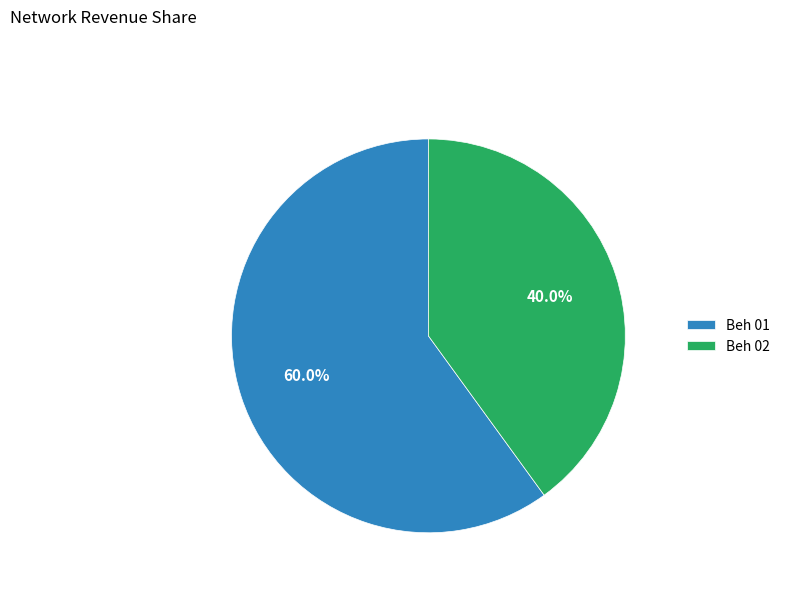

How many slices are in this pie chart?

2